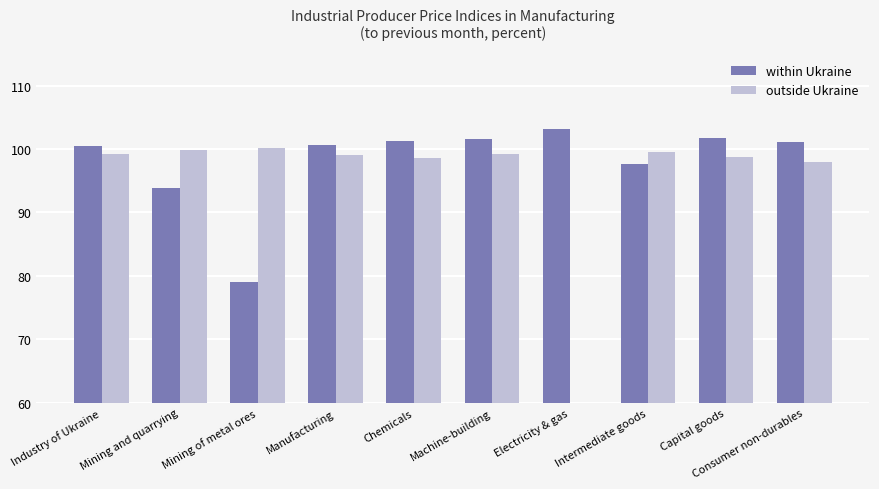

List the series in order of their peak value, highest first.

within Ukraine, outside Ukraine